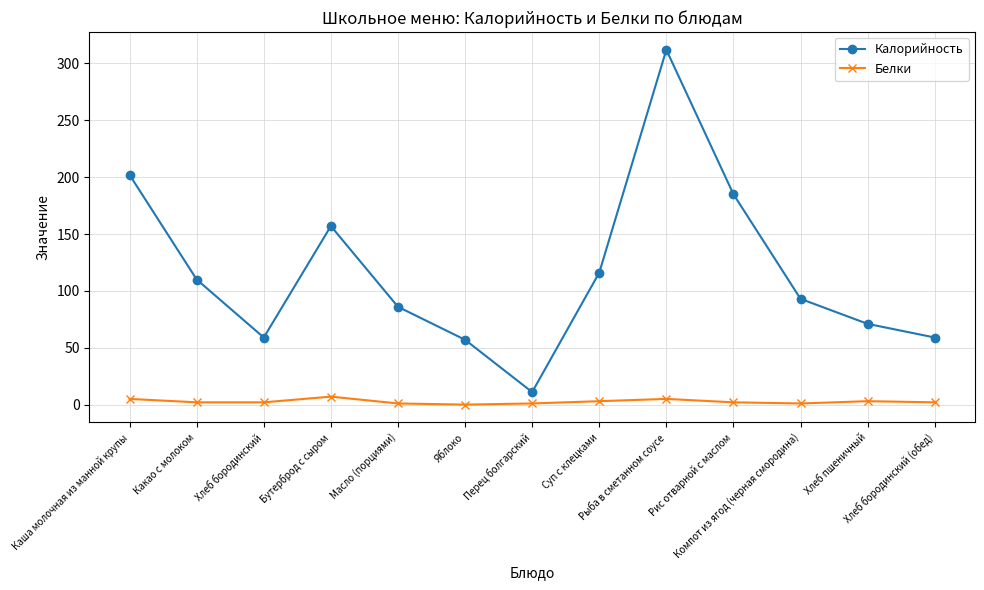

Which series has the widest spread of values?

Калорийность